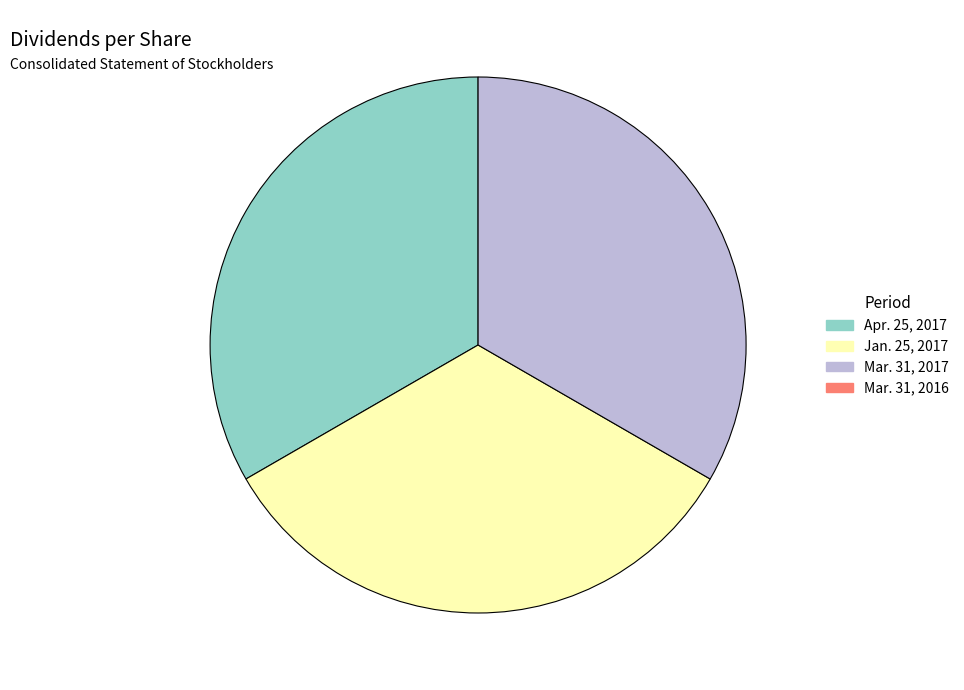

Does any single category account for the majority?

No